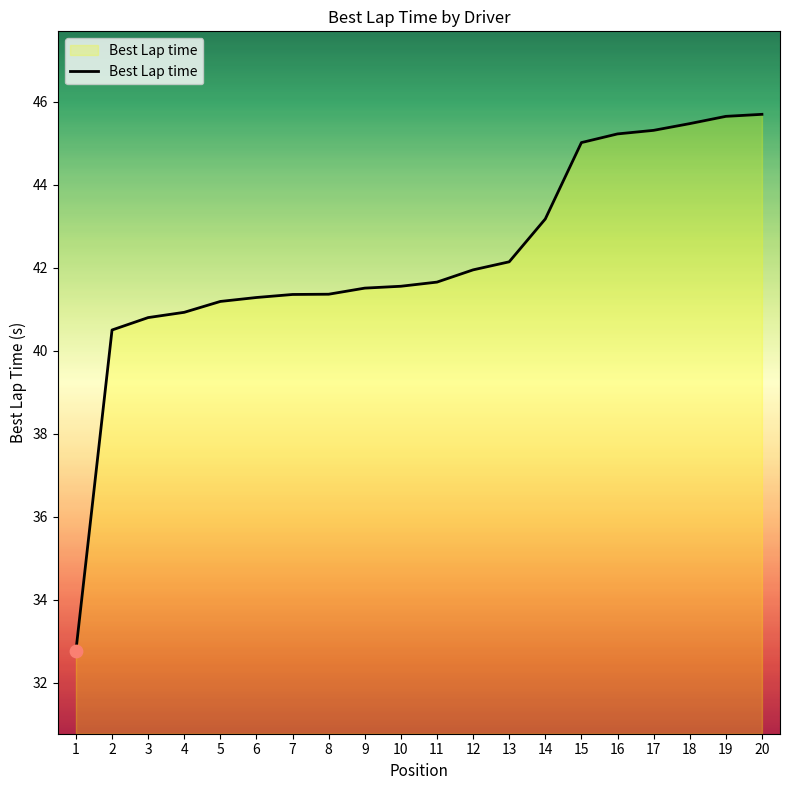

Between 16 and 10, which is larger?

16